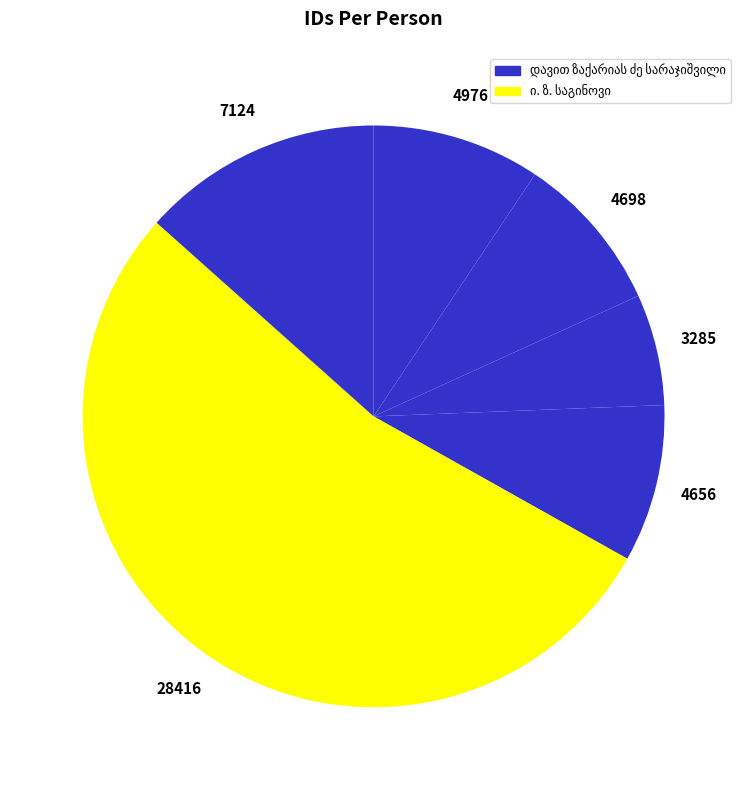

Does any single category account for the majority?

Yes